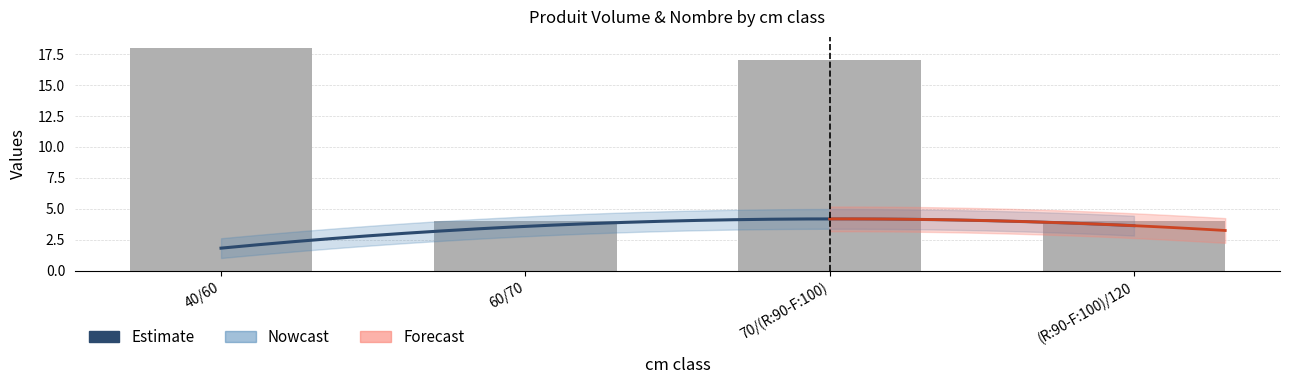

Which category has the lowest value across all series?

60/70